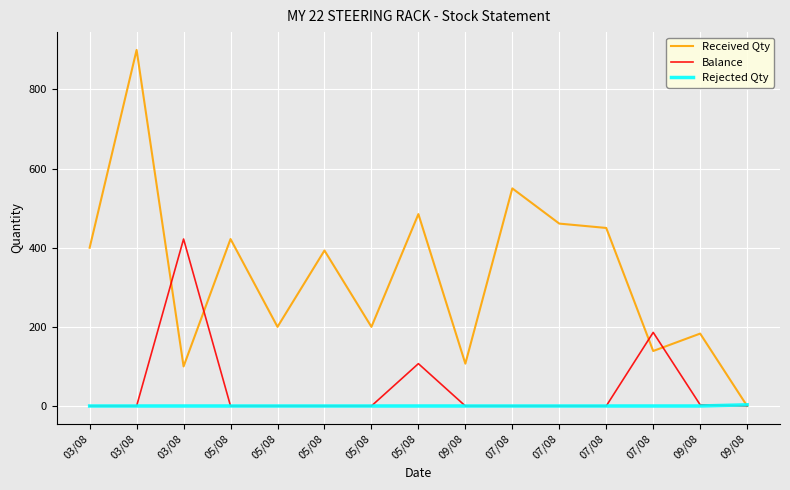

How many times do Balance and Received Qty cross each other?

4